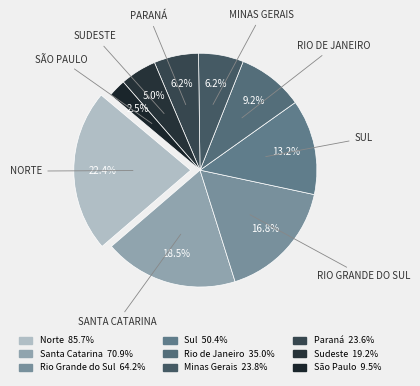

How many slices are in this pie chart?

9